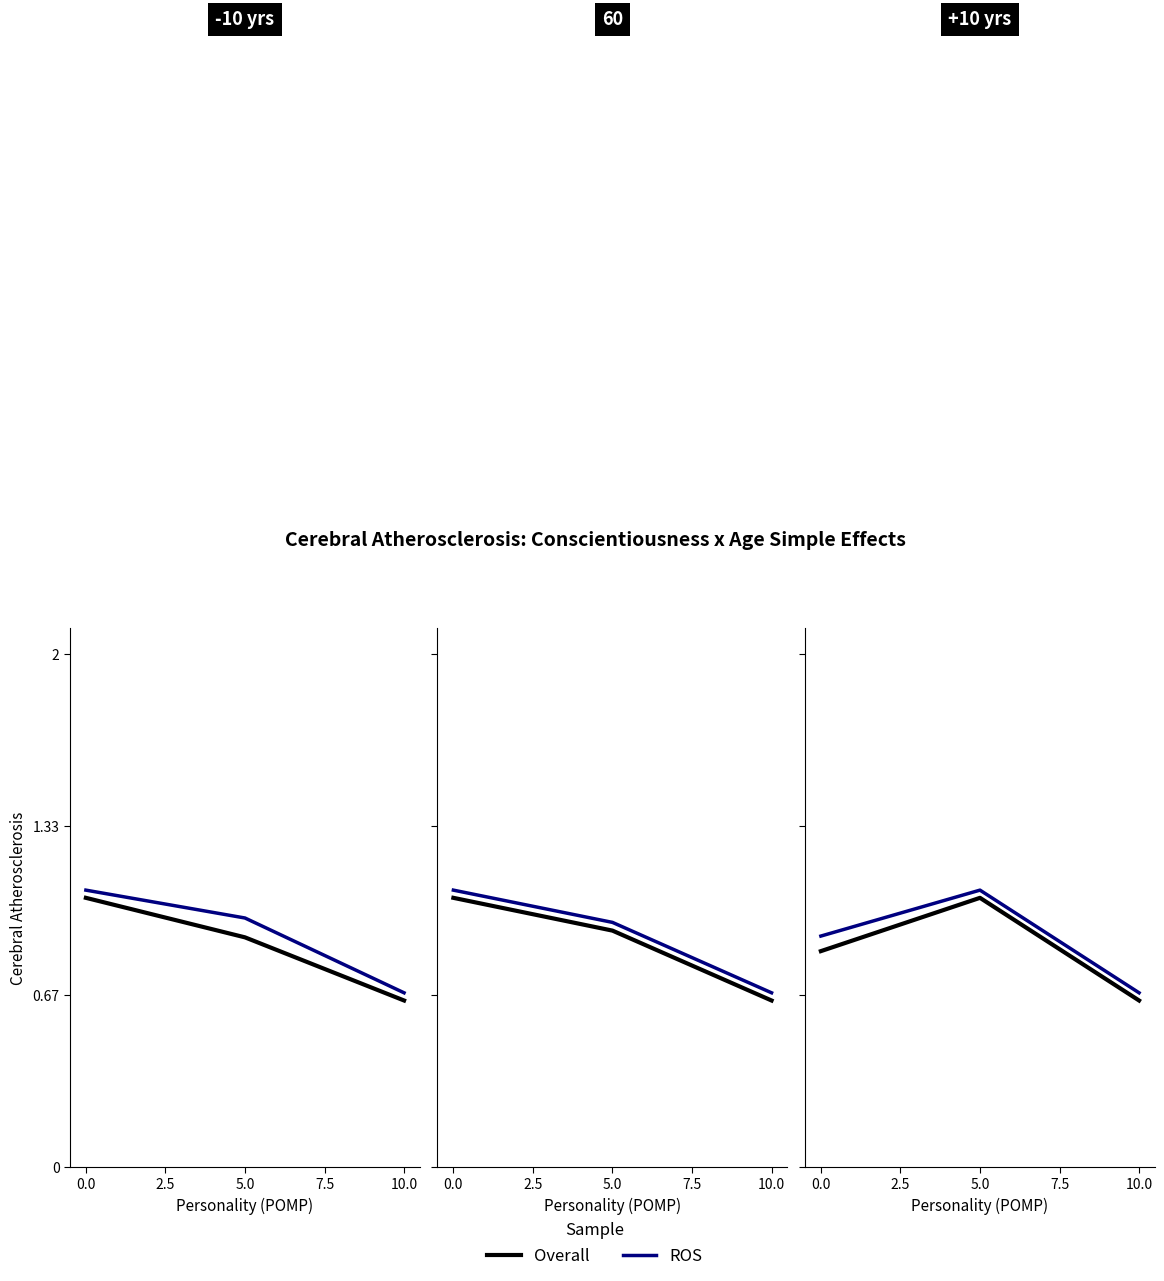

What is the maximum value shown in the chart?

1.1